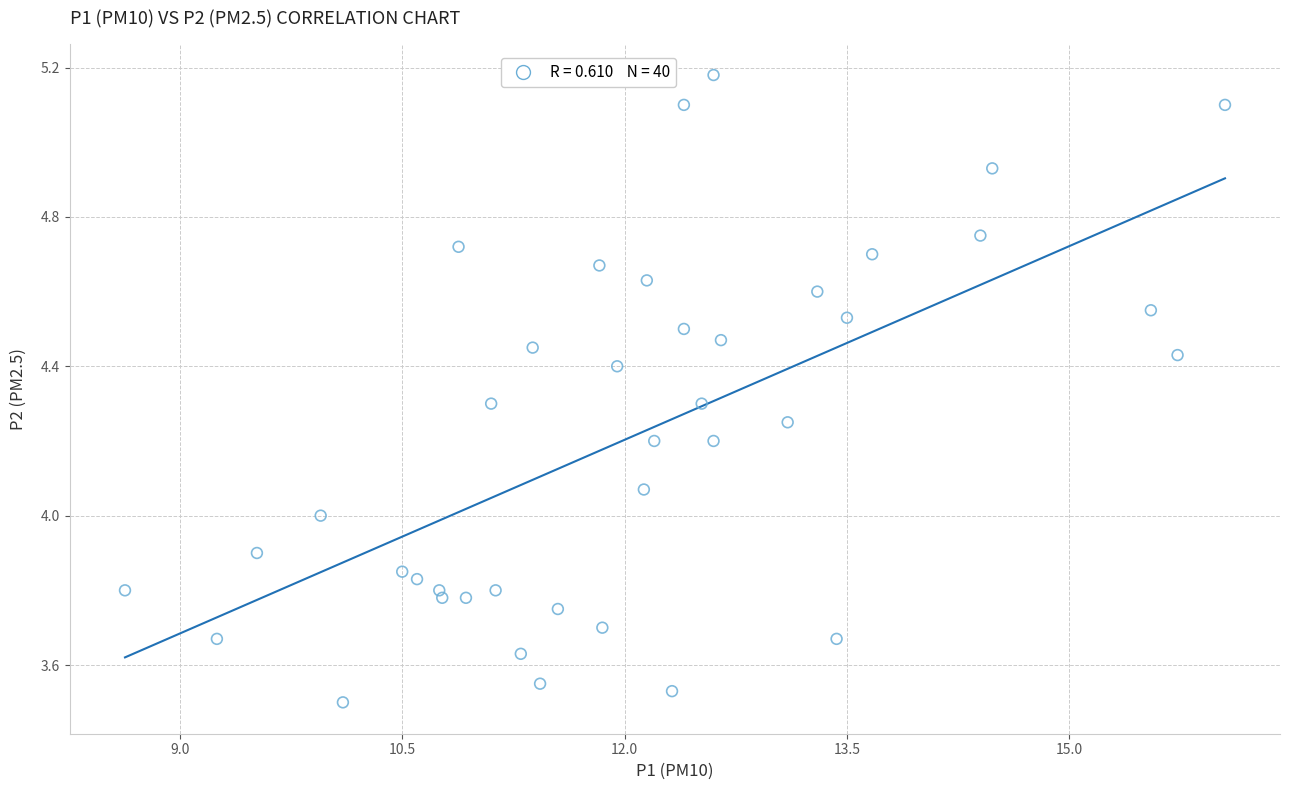

What is the range of X values (max minus min)?

7.4